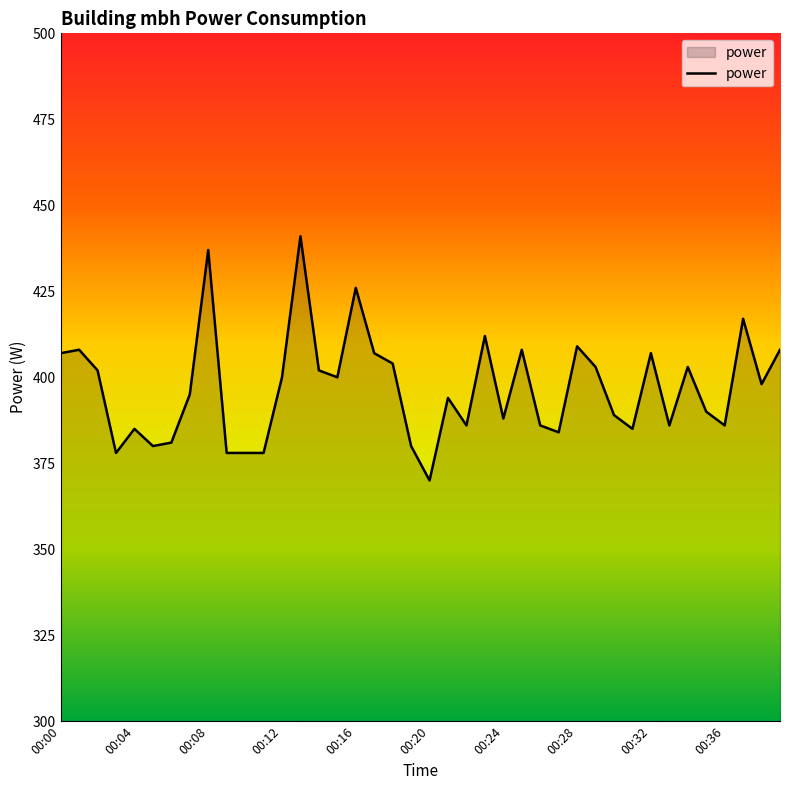

What is the maximum value shown in the chart?

441